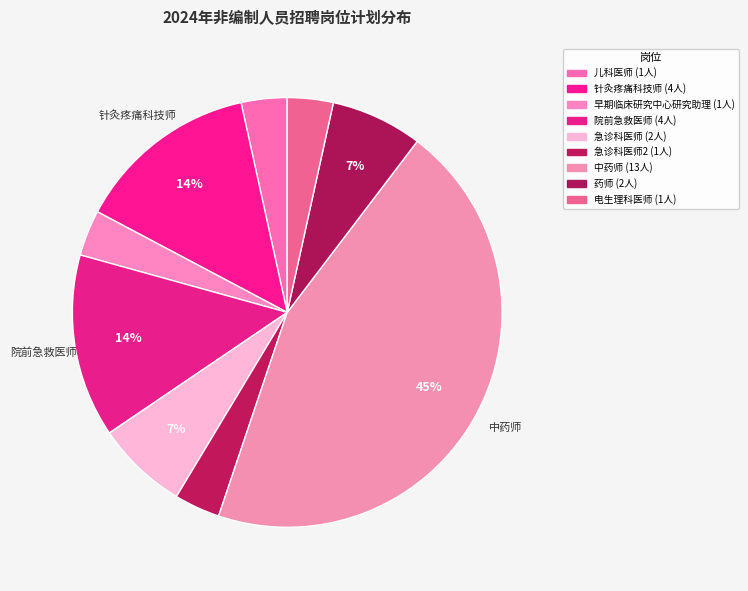

Count the number of slices in the pie.

9